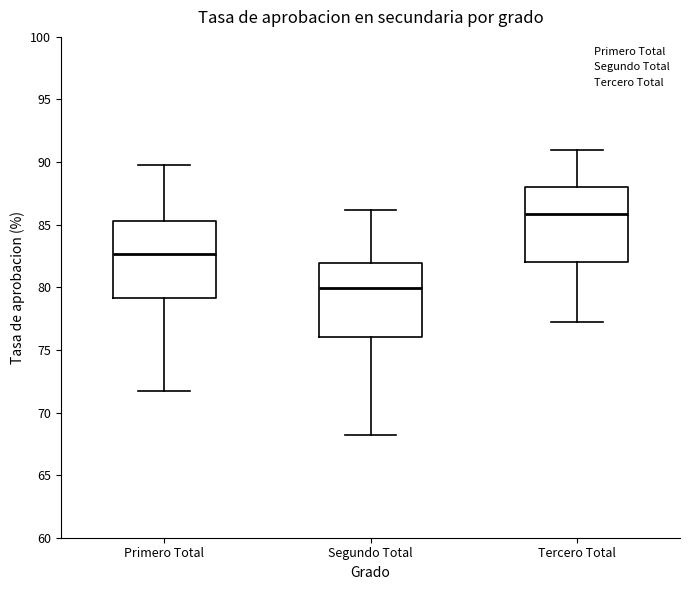

Which box has the highest median line?

Tercero Total